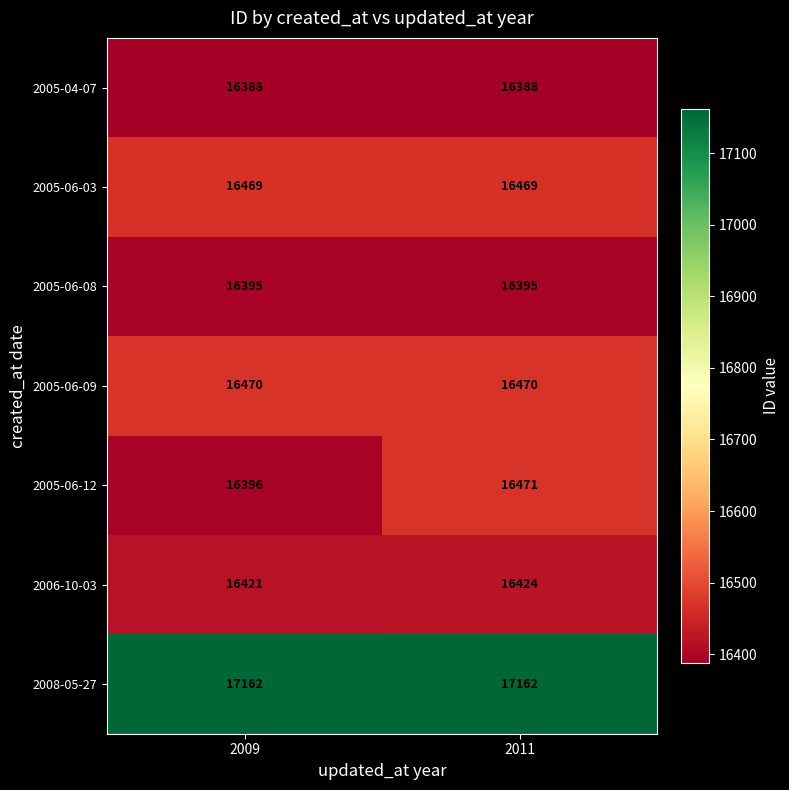

What is the difference between the highest and lowest values at 2009?

774